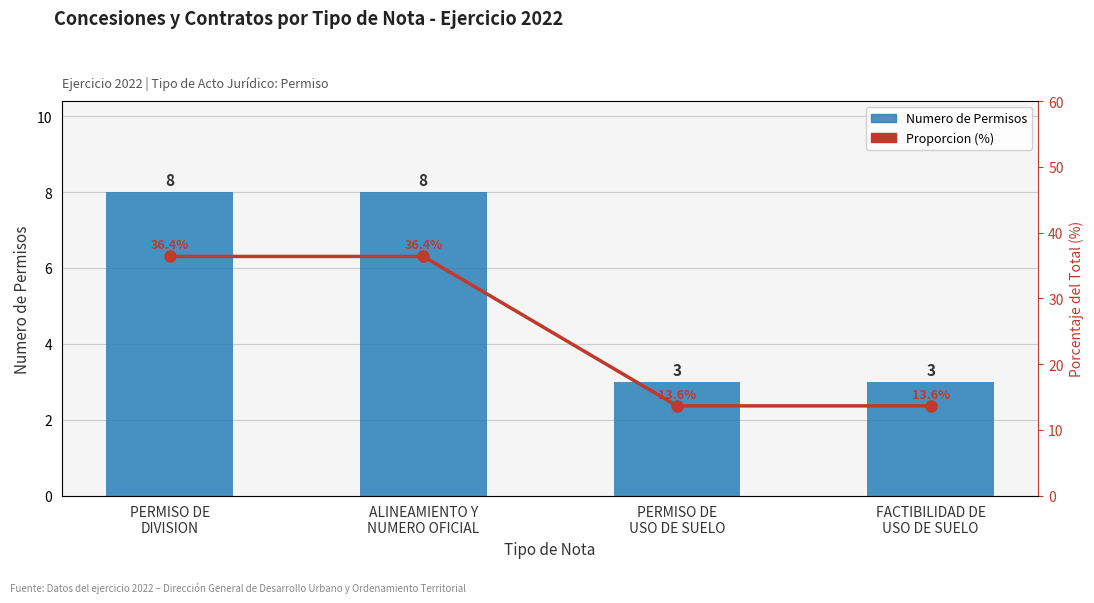

Which category has the lowest value across all series?

PERMISO DE
USO DE SUELO